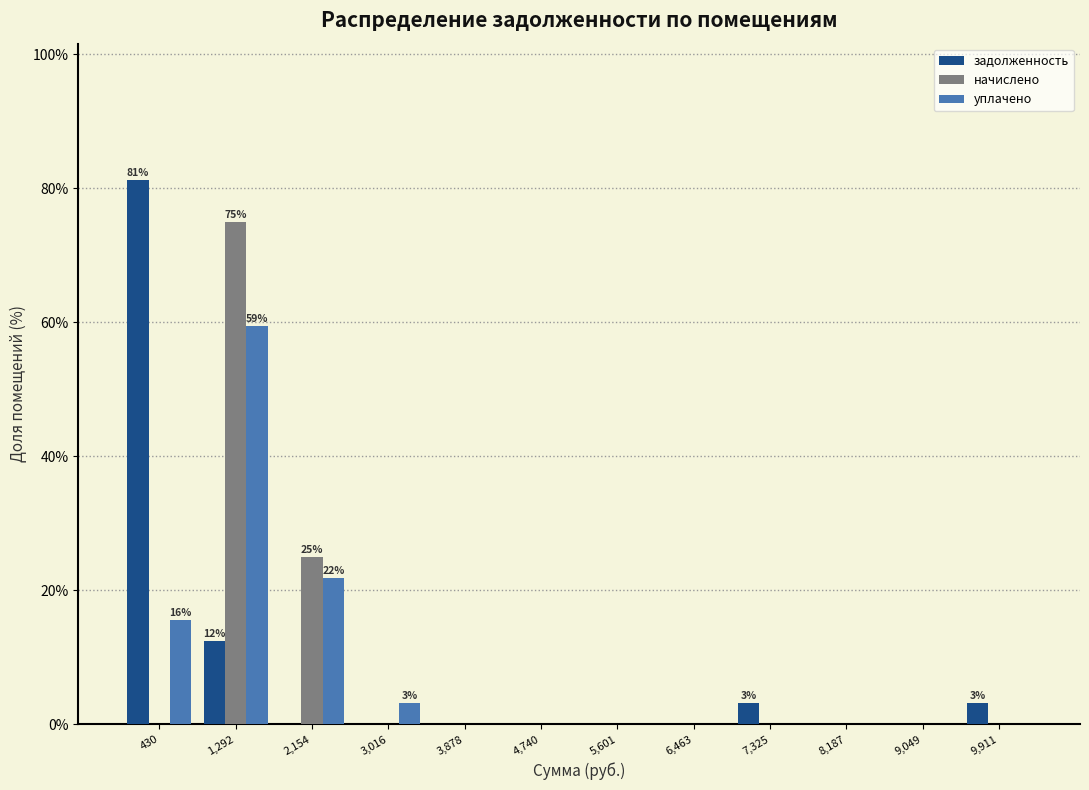

In the начислено series, which range on the x-axis has the tallest bar?

900 to 1700